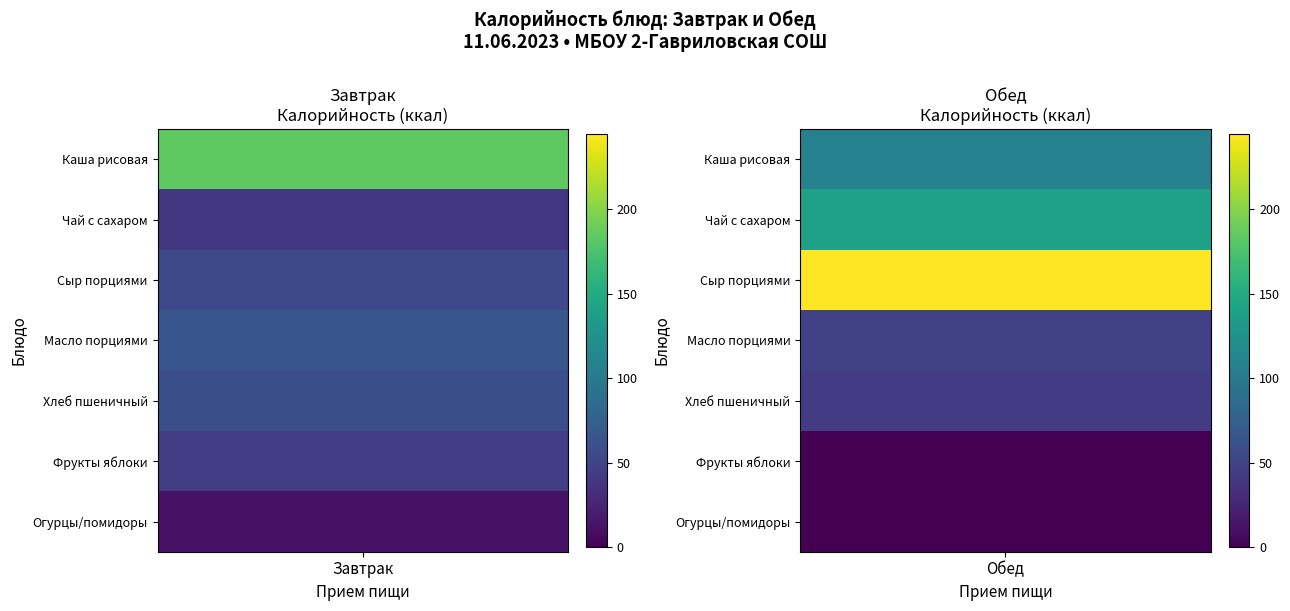

Reading left to right, what are all the values shown in this chart?

Завтрак: 0=183.4	1=40.0	2=53.7	3=65.7	4=58.5	5=44.4	6=11.7
Обед: 0=108.0	1=140.0	2=244.5	3=47.0	4=43.5	5=0.0	6=0.0